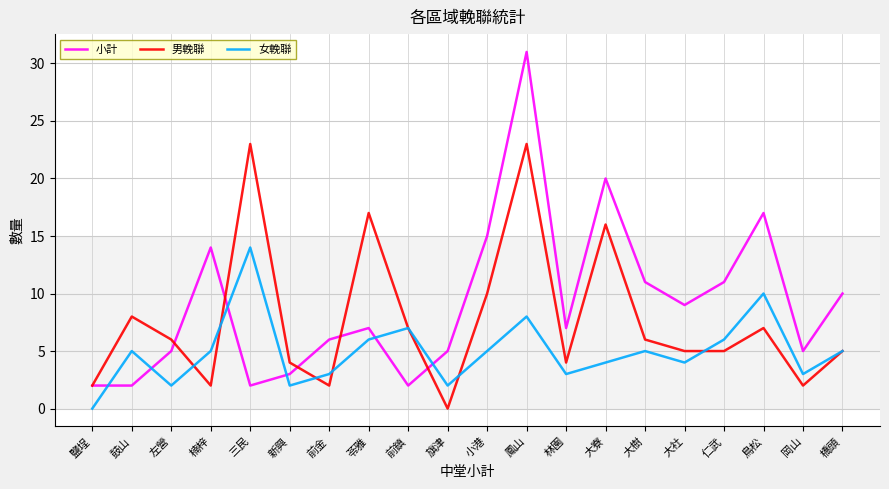

Which series changed the most between 前鎮 and 旗津?

男輓聯